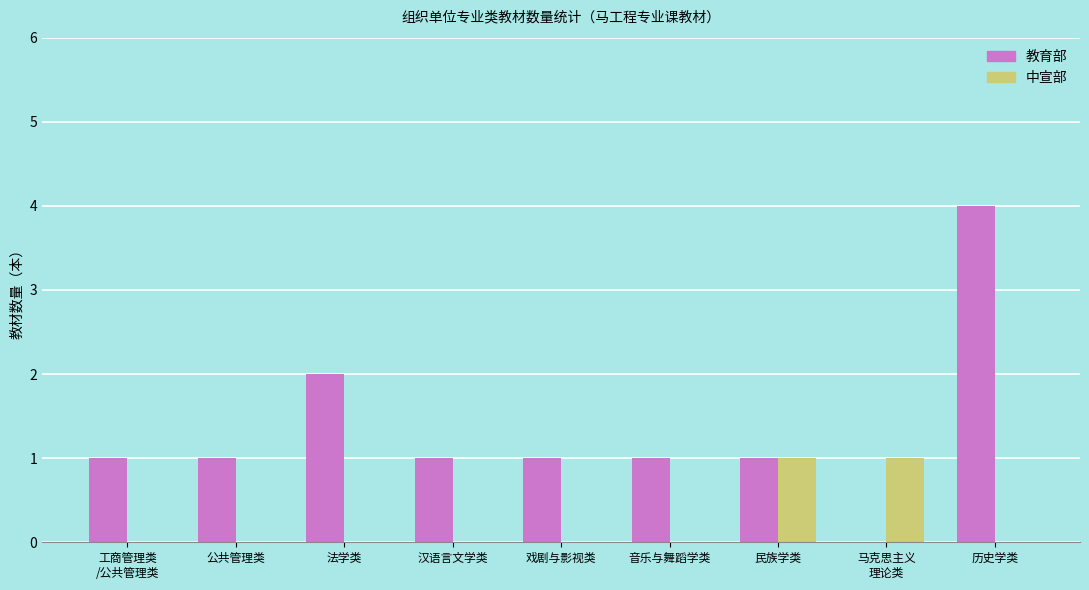

What are all the series names shown in the legend?

教育部, 中宣部